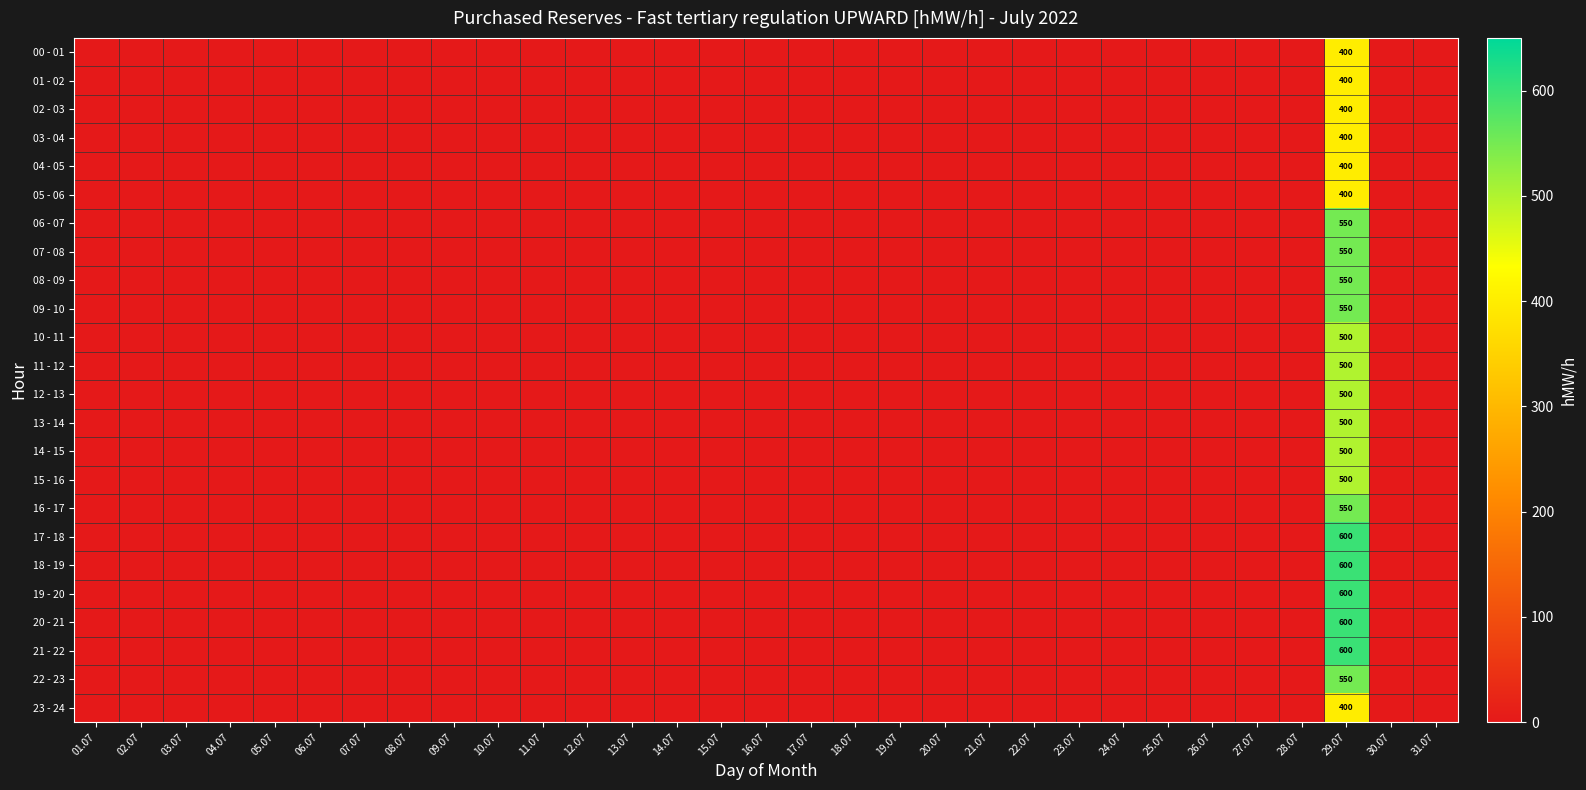

The value of 00 - 01 at 15.07 is -122. True or false?

False